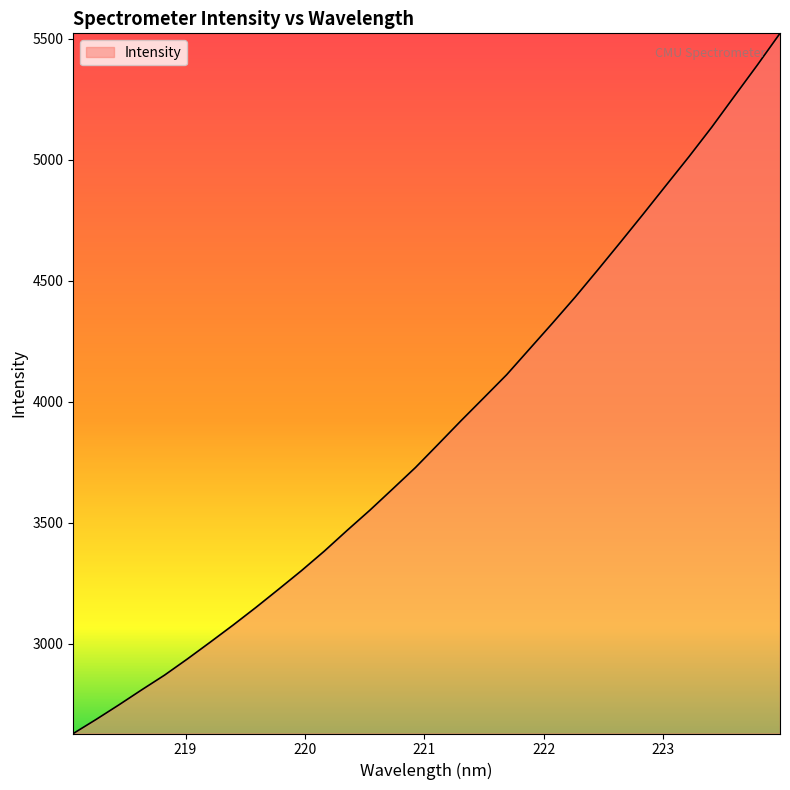

What is the difference between the second highest and second lowest values?

2702.0